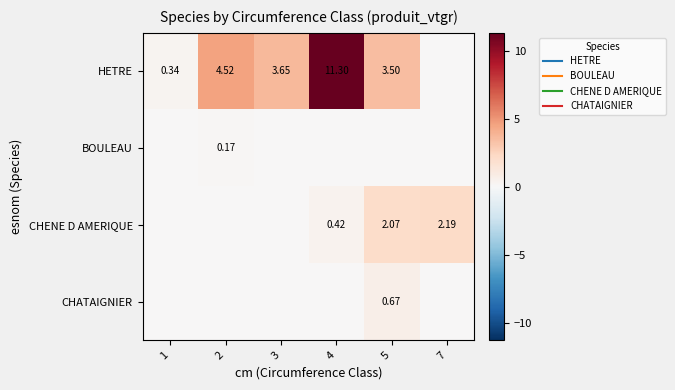

Rank the series at 1 from highest to lowest value.

HETRE, BOULEAU, CHENE D AMERIQUE, CHATAIGNIER